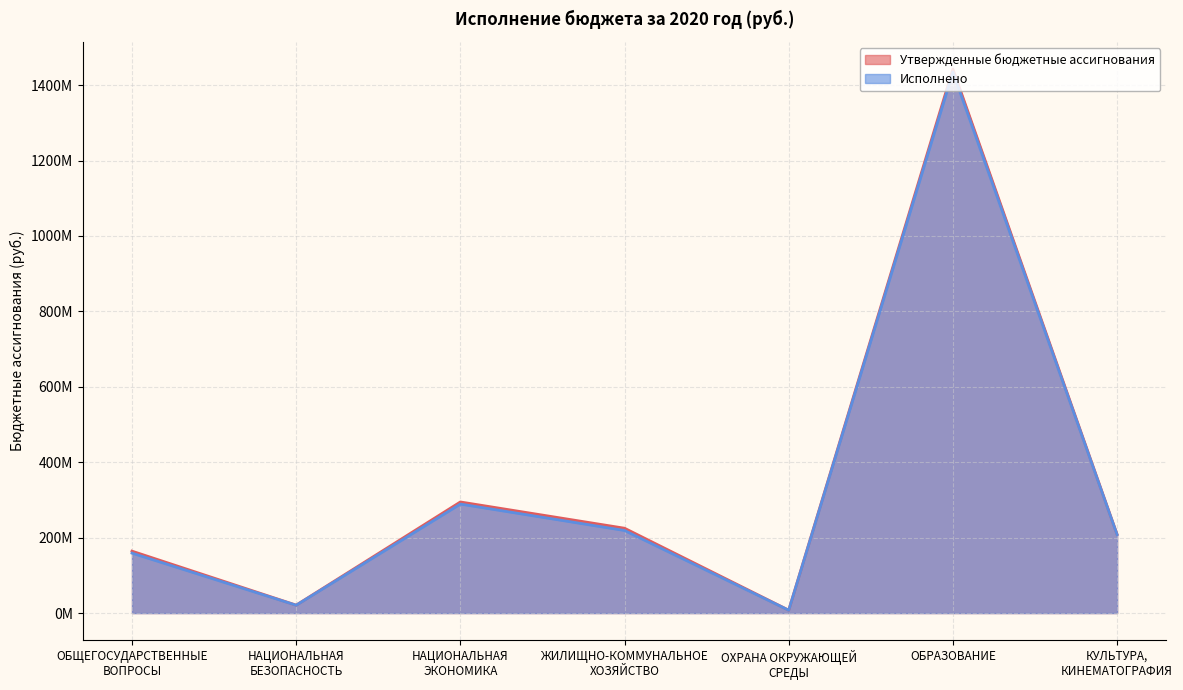

In Исполнено, how many points are lower than both neighbors (excluding endpoints)?

2